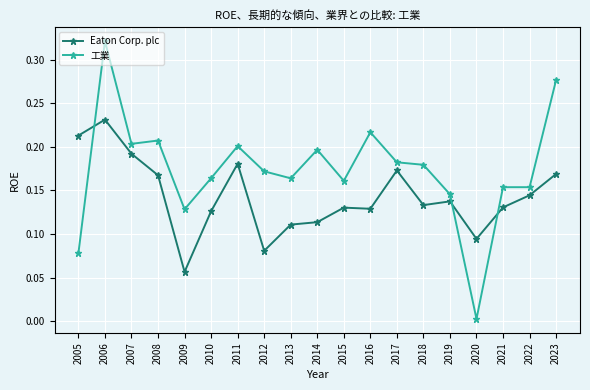

At which category does the chart reach its peak across all series?

2006